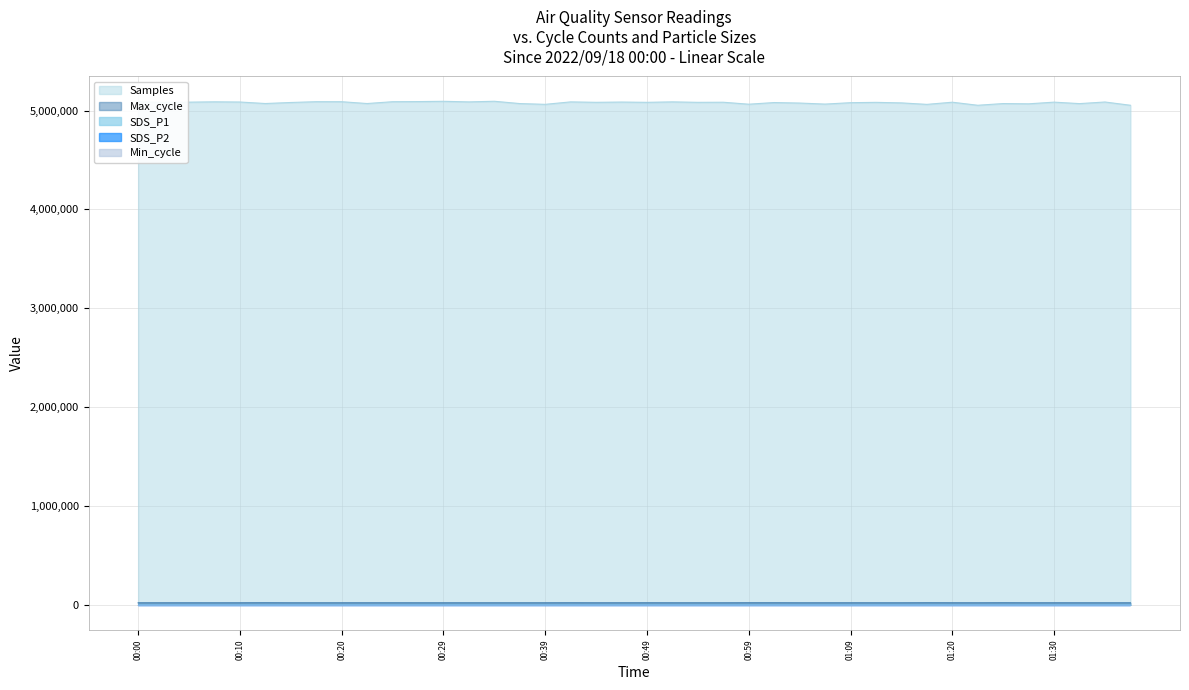

Does the chart have visible grid lines?

Yes